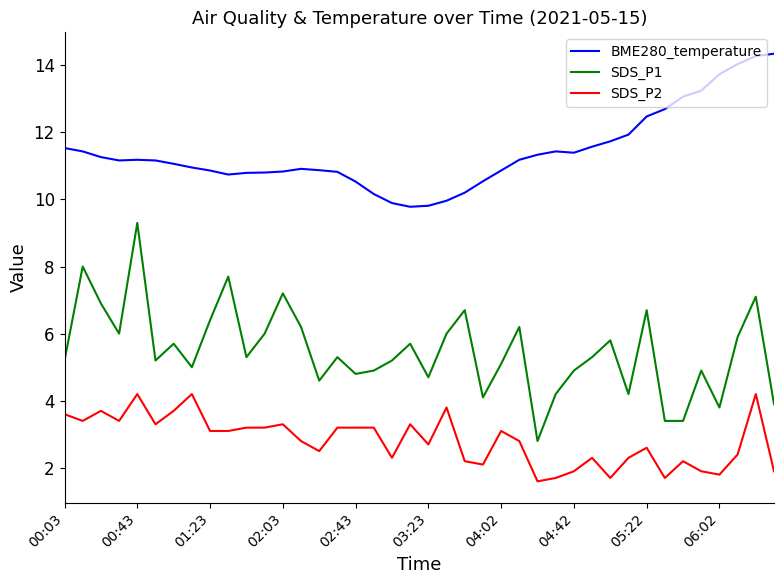

Which series has the widest spread of values?

SDS_P1